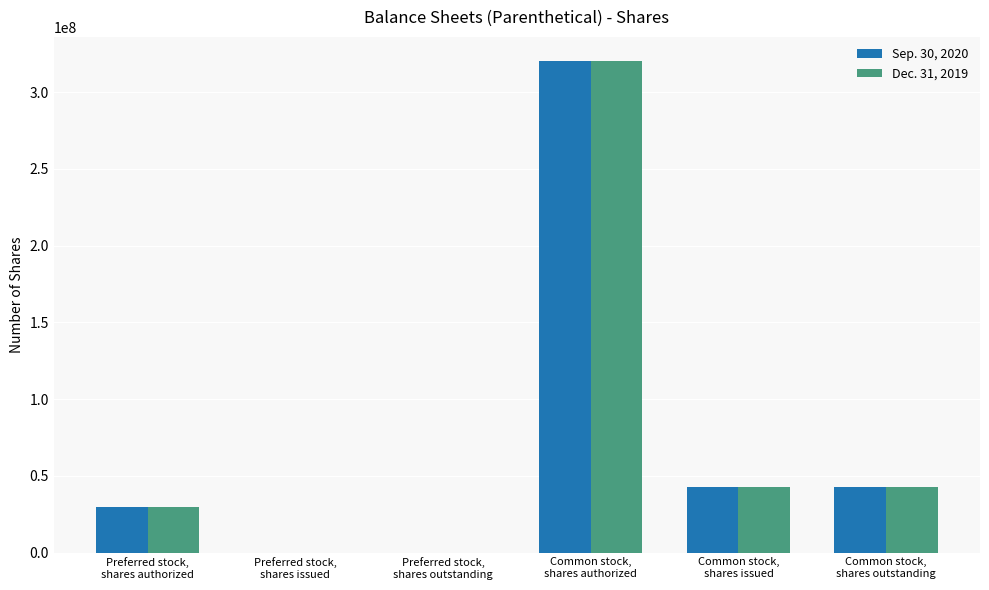

Read the Dec. 31, 2019 value at Common stock,
shares outstanding.

42959574